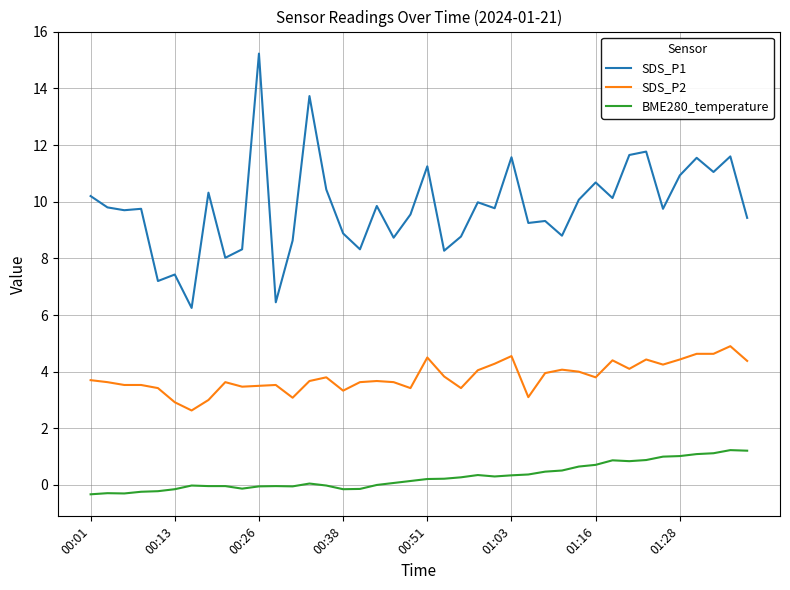

True or false: SDS_P2 and BME280_temperature cross at least once.

False